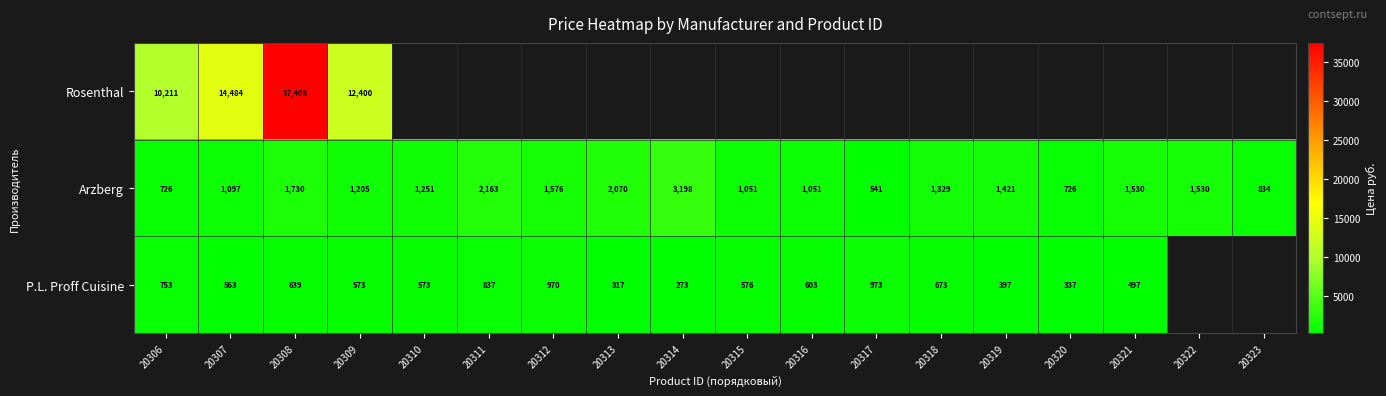

What is the total value across all series at 20308?

39777